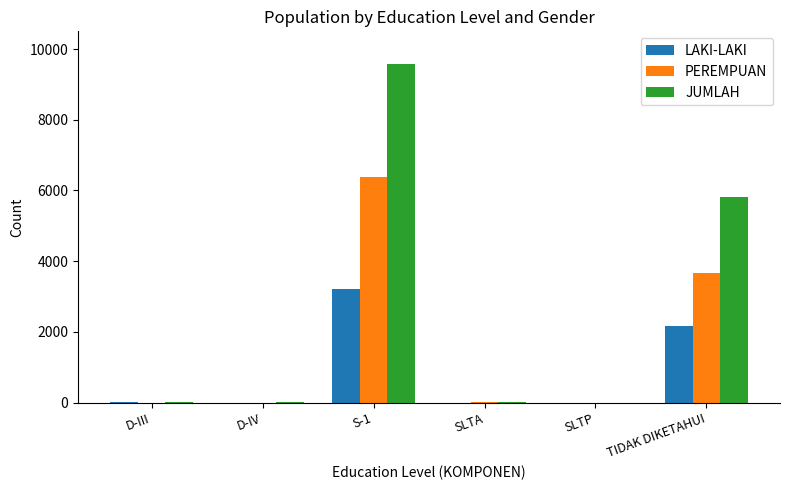

The JUMLAH series shows 7609 at TIDAK DIKETAHUI. True or false?

False